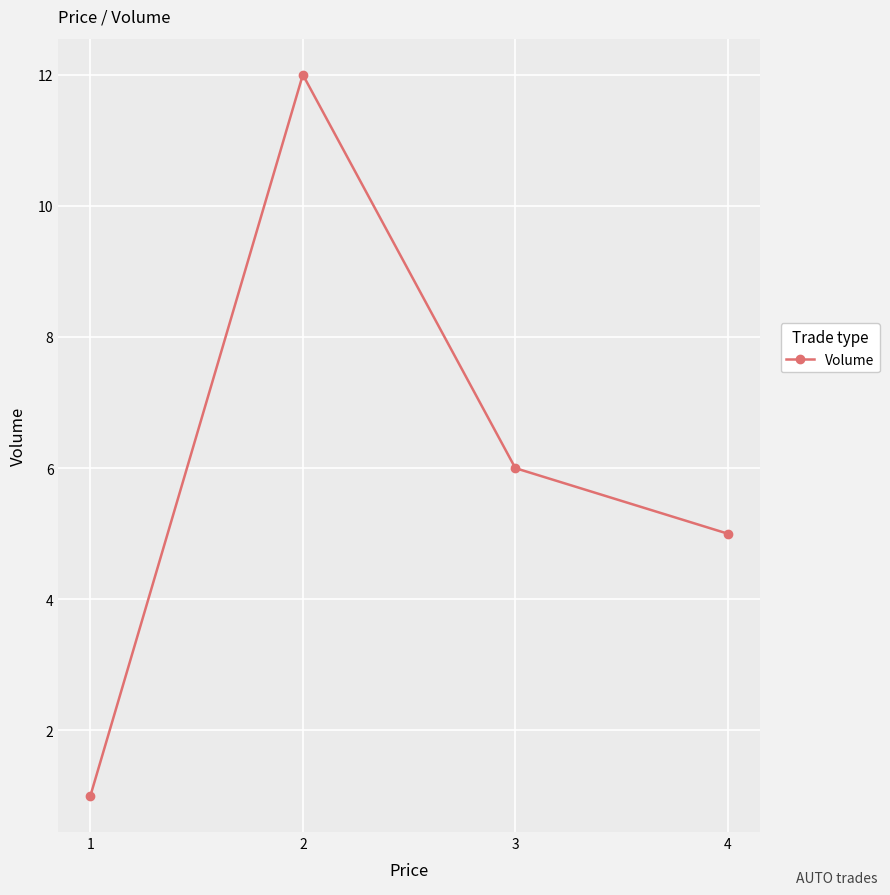

What is the greatest value displayed?

12